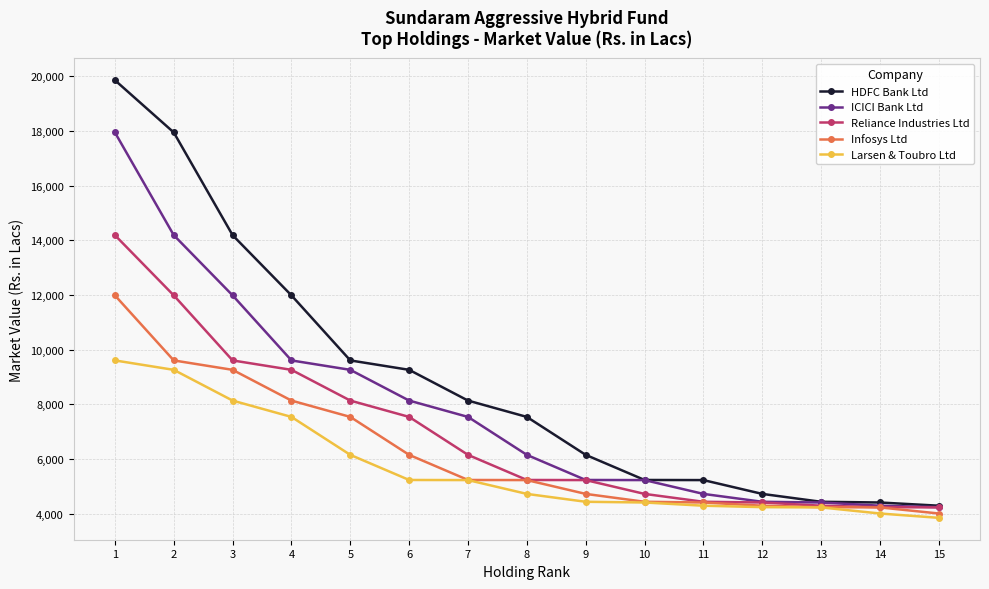

What is the difference between the Infosys Ltd values at 4 and 13?

3896.0